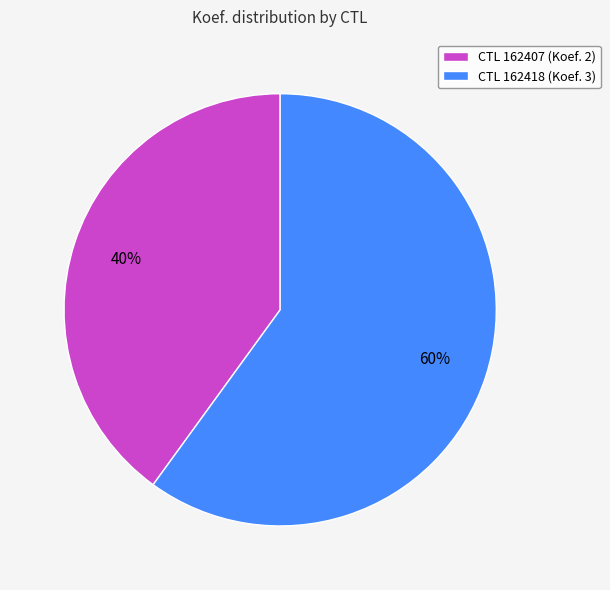

How many slices are in this pie chart?

2